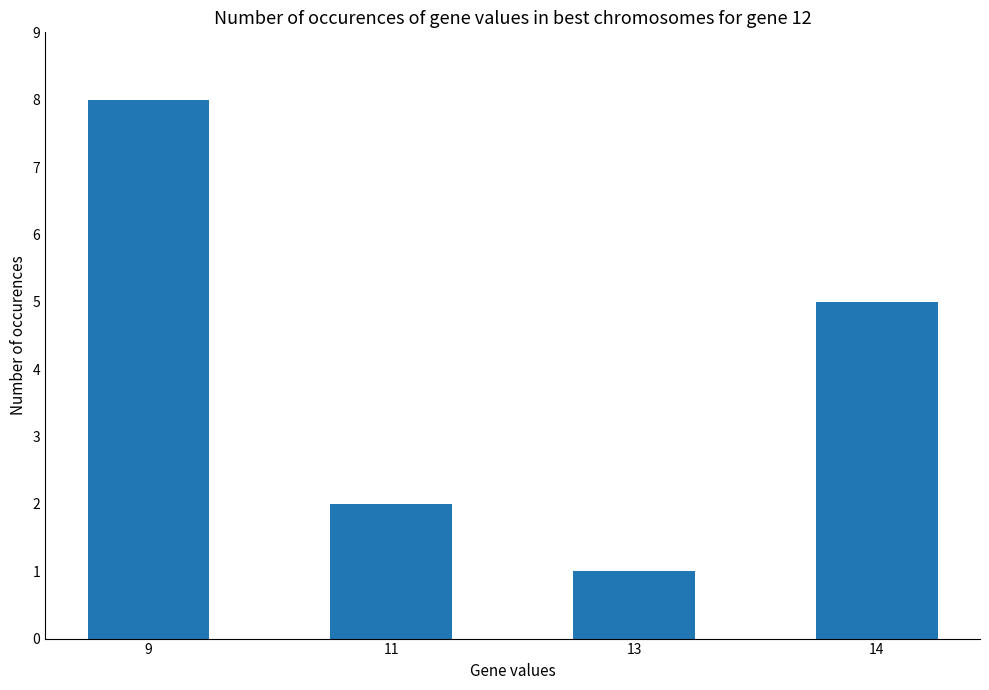

What is the sum of all values?

16